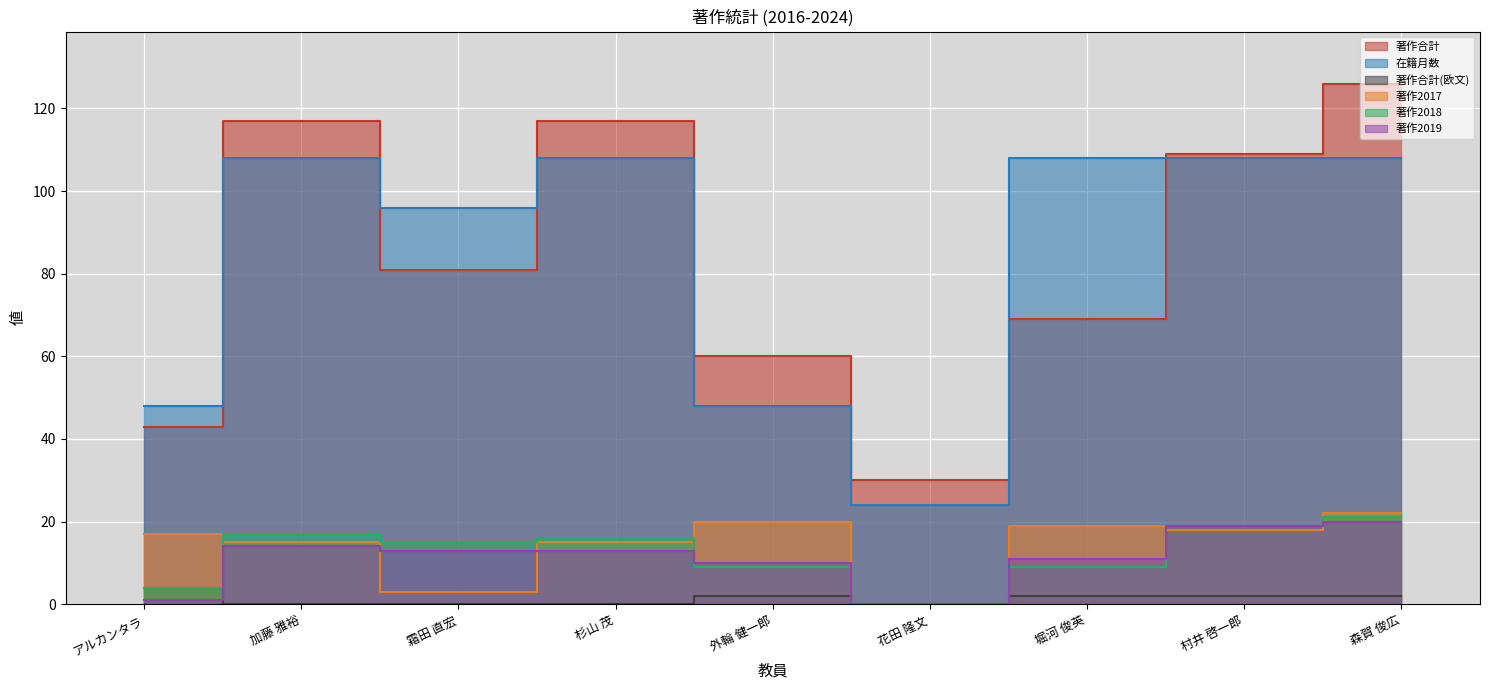

Is it true that 著作2019 equals 13 at 杉山 茂?

True